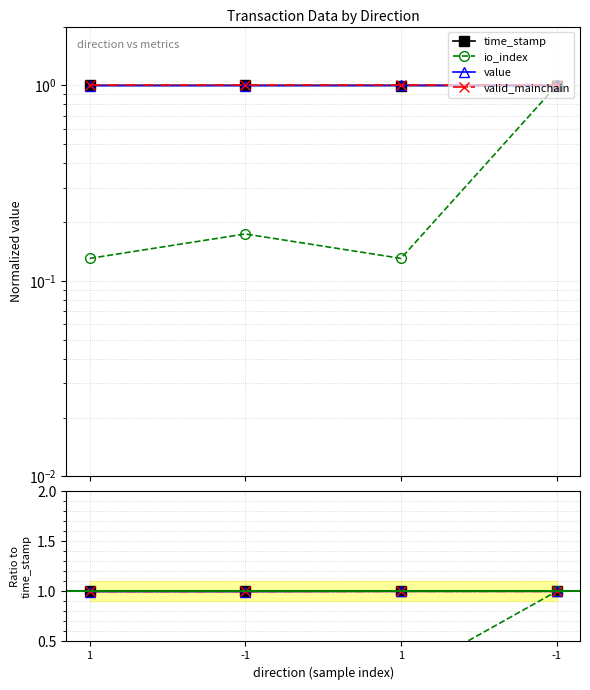

Which category has the lowest value across all series?

1